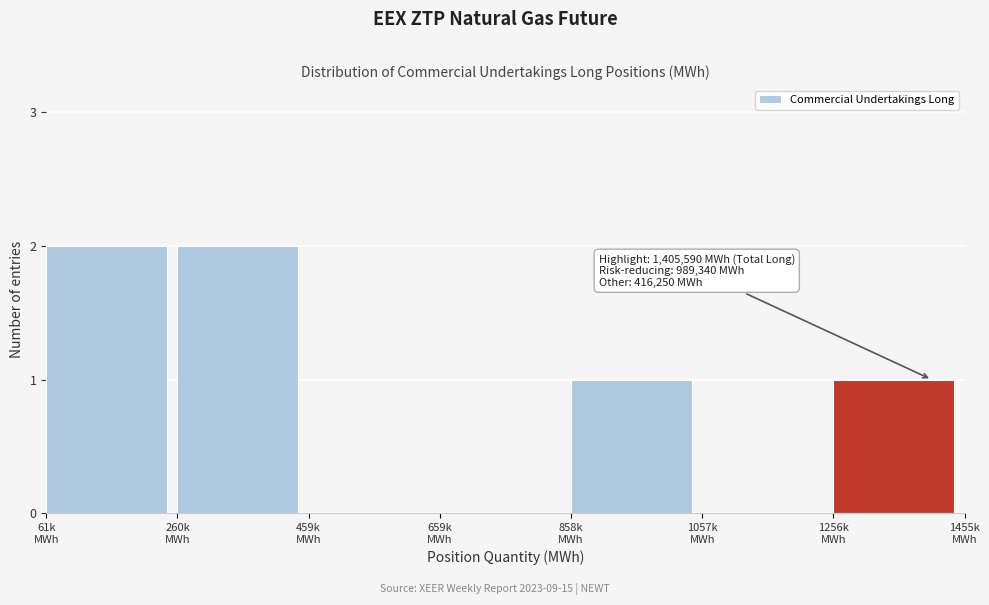

What is the sum of all values?

6